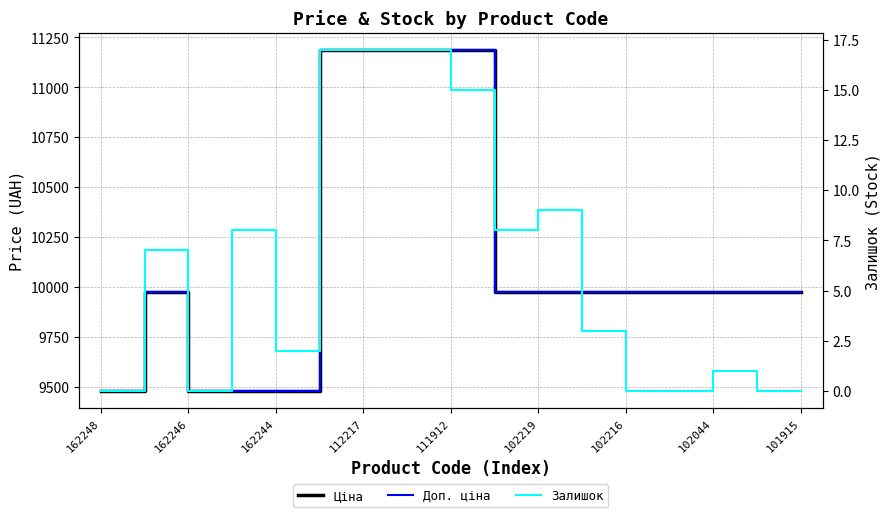

What is the difference between the maximum and minimum values in the Залишок series?

17.0